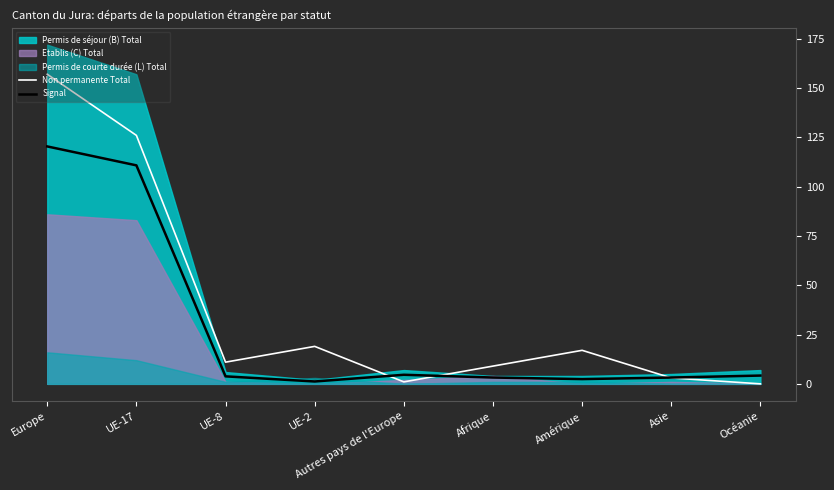

What is the total value across all series at UE-17?

236.8